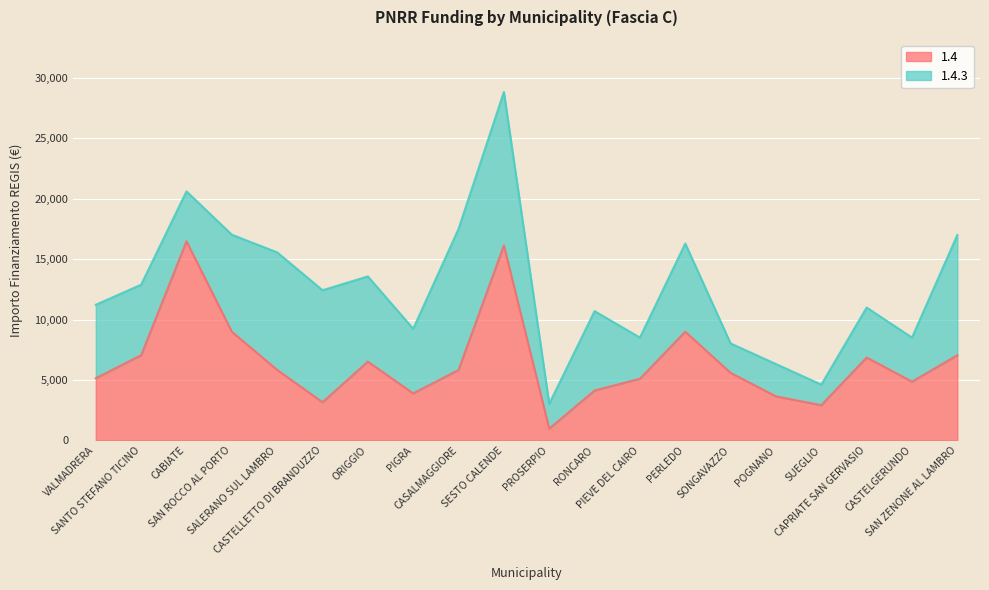

What is the change in value from SANTO STEFANO TICINO to SALERANO SUL LAMBRO?

-1215